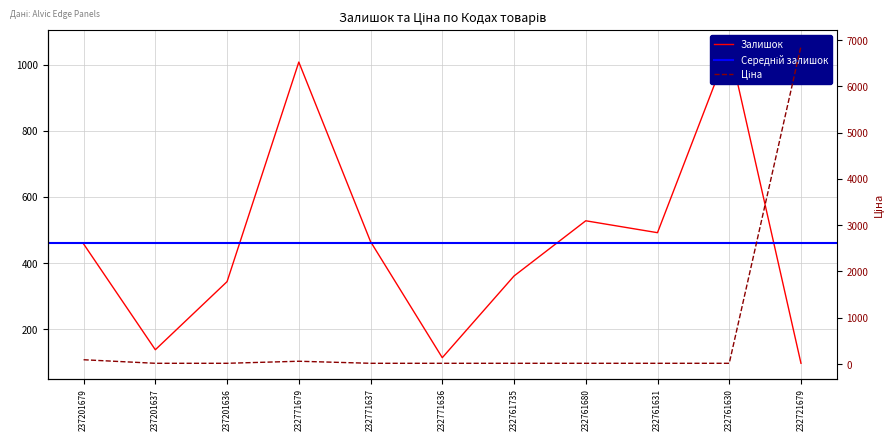

What is the minimum value shown in the chart?

15.6